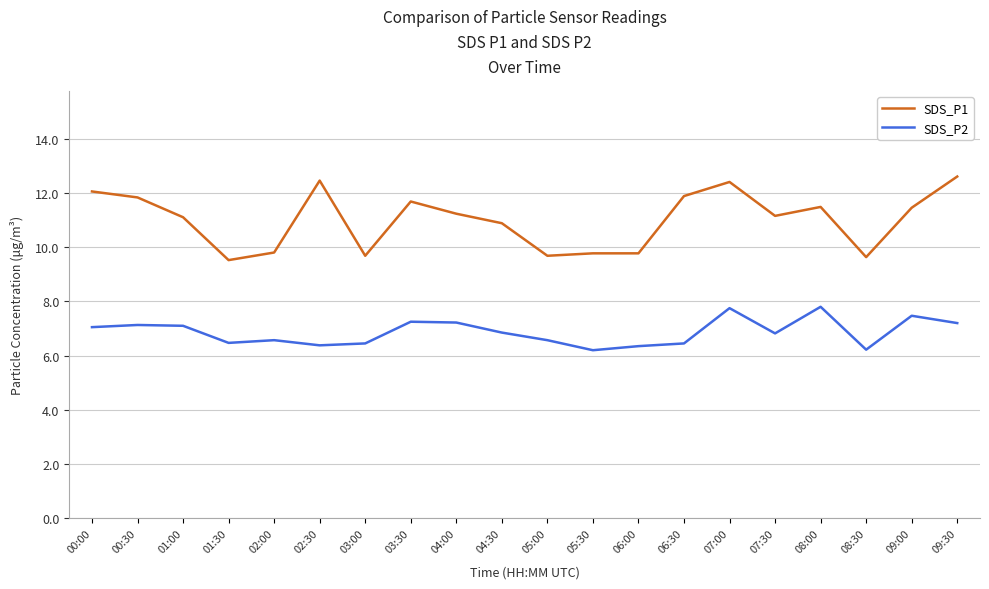

At which category does the chart reach its peak across all series?

09:30